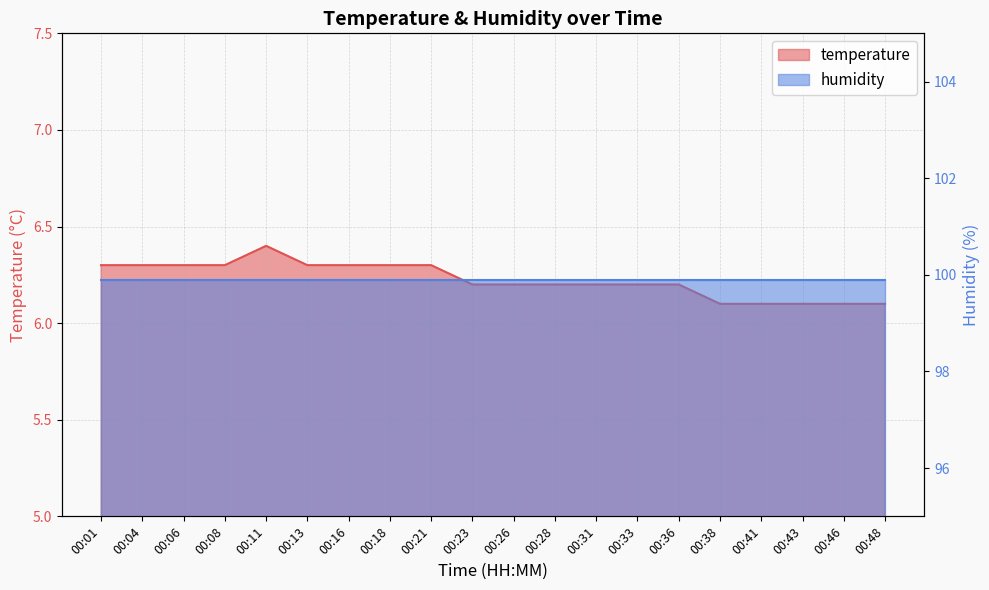

Between 00:21 and 00:23, which is larger?

00:21